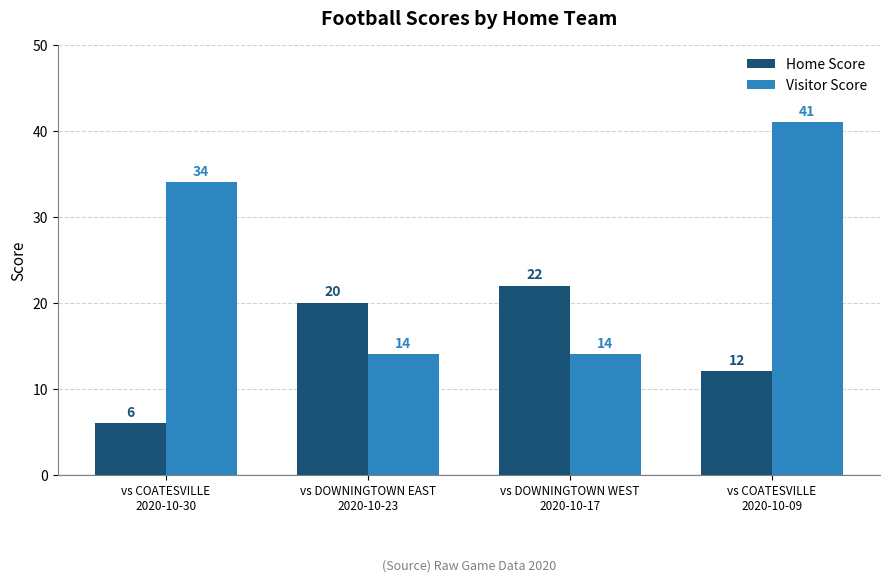

Which series has the largest range (max minus min)?

Visitor Score